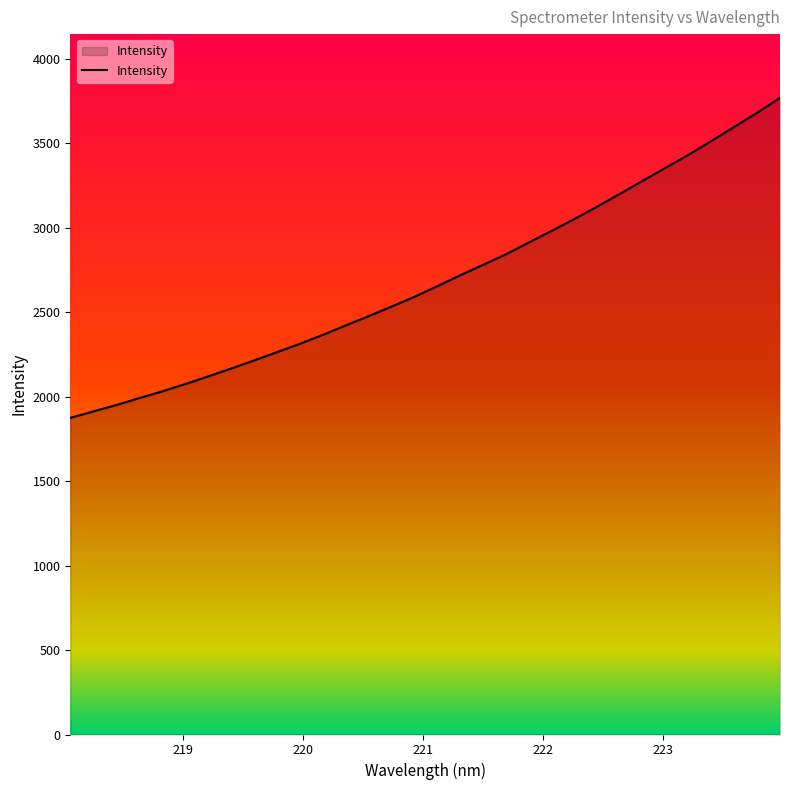

What is the difference between the maximum and minimum values?

1895.3